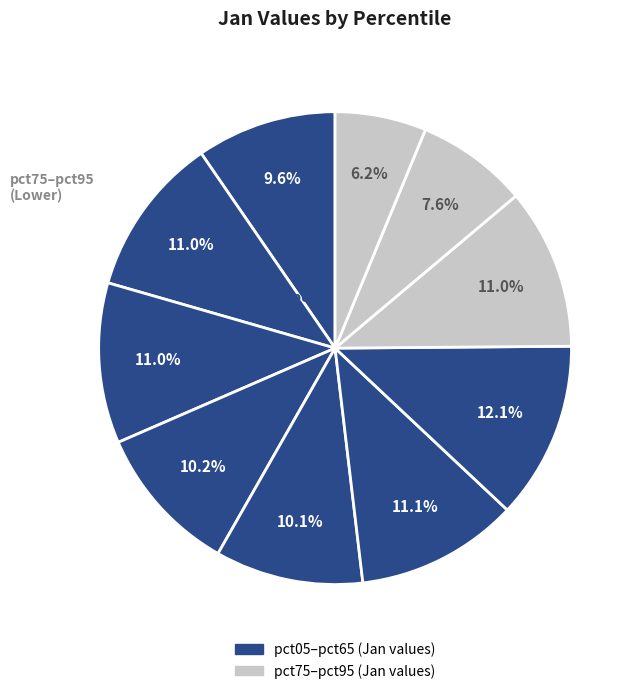

Which category has the smallest portion of the pie?

pct95